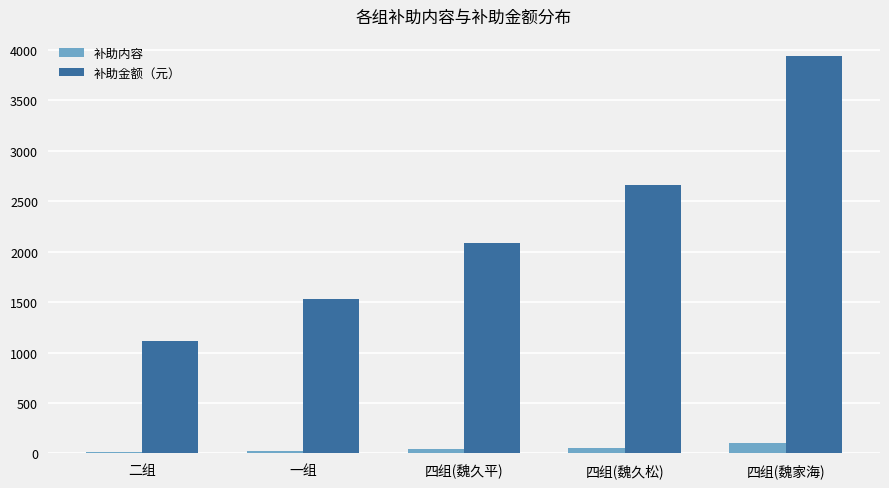

What is the sum of all 补助内容 values?

246.3